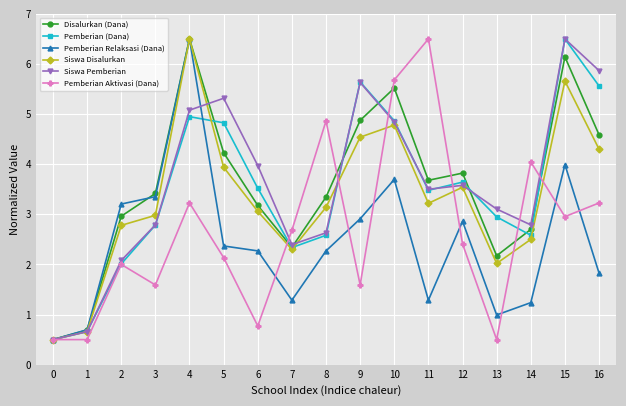

Does the chart display data point markers on the line(s)?

Yes